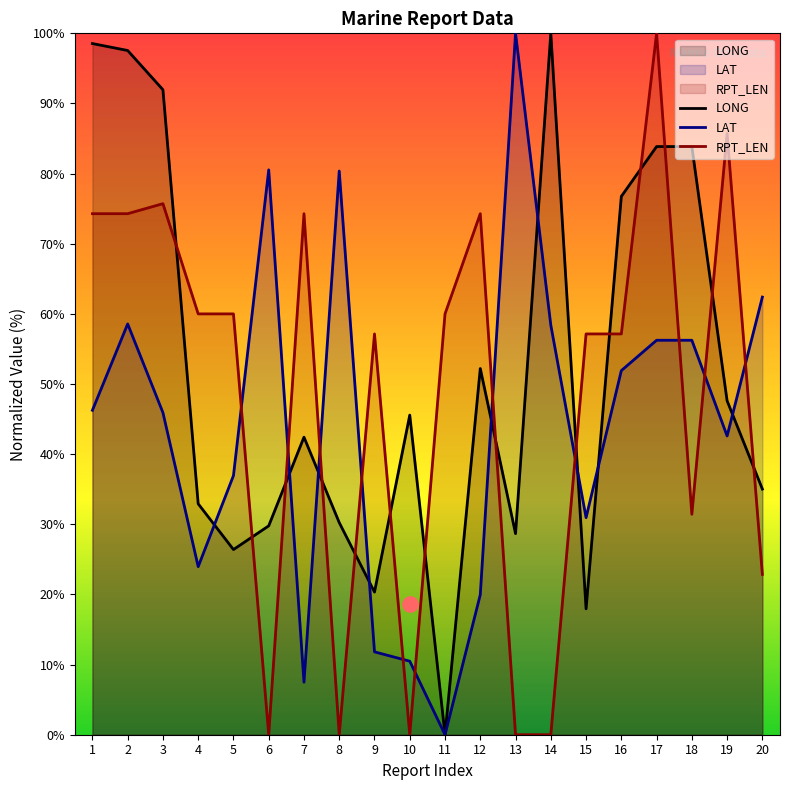

Which series reaches the minimum Y coordinate?

LONG